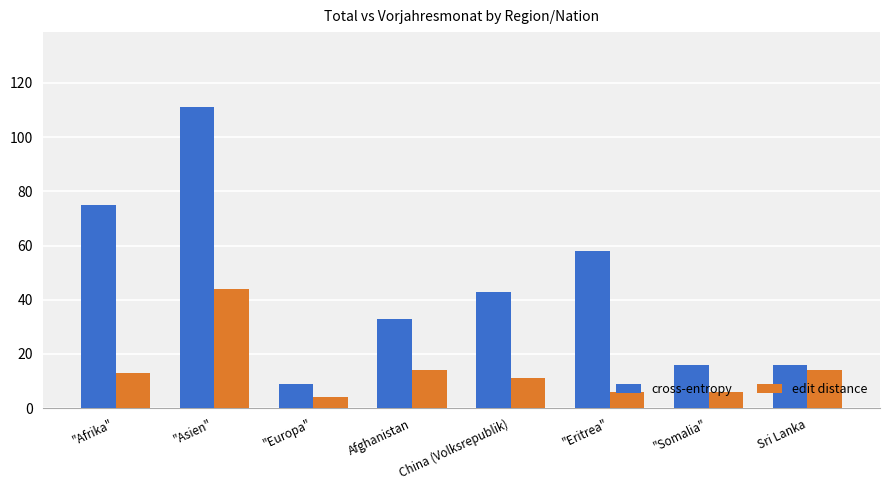

Which series has the largest total across all categories?

cross-entropy